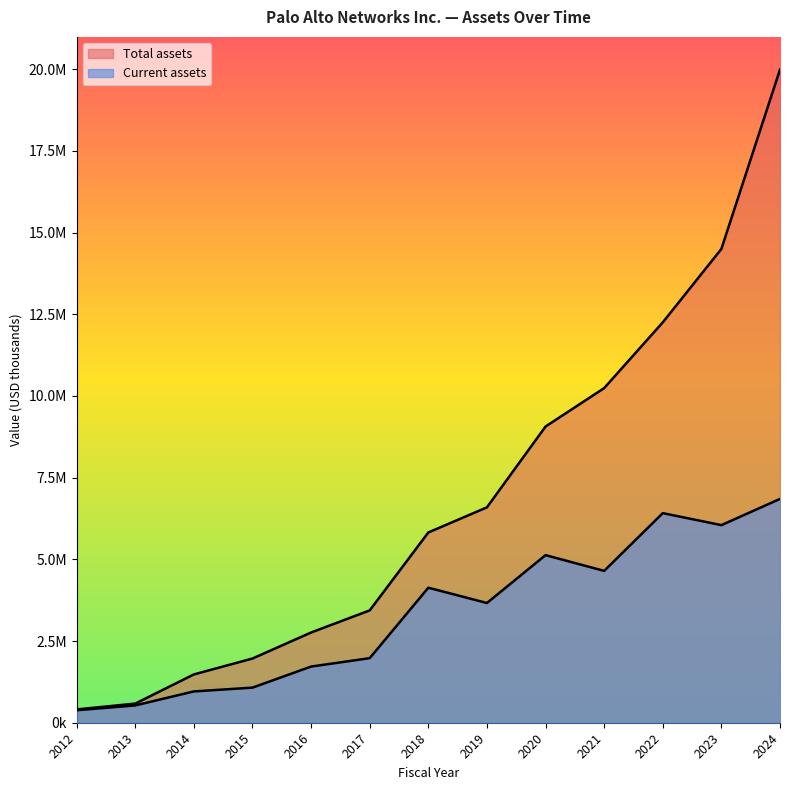

Does the chart display data point markers on the line(s)?

No